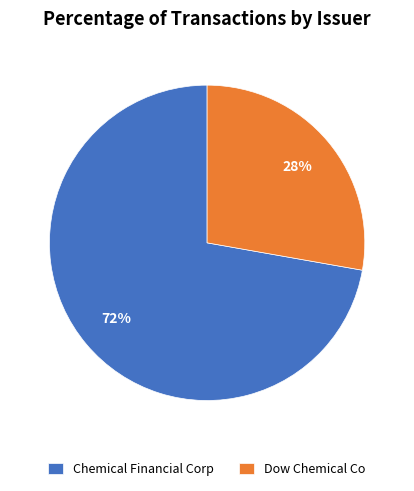

How many segments does this pie chart have?

2